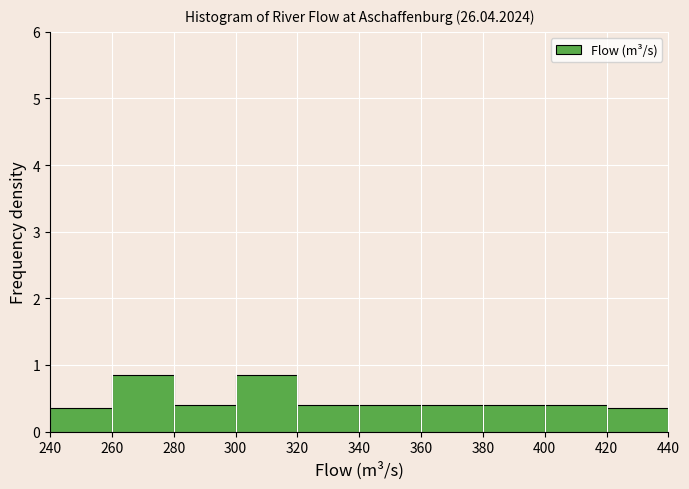

Reading left to right, transcribe this chart: for each bar, give the range it covers on the x-axis and its height. The values are not printed on the chart, so give them approximately, as read against the axis.

240 to 260: 0.4
260 to 280: 0.9
280 to 300: 0.4
300 to 320: 0.9
320 to 340: 0.4
340 to 360: 0.4
360 to 380: 0.4
380 to 400: 0.4
400 to 420: 0.4
420 to 440: 0.4